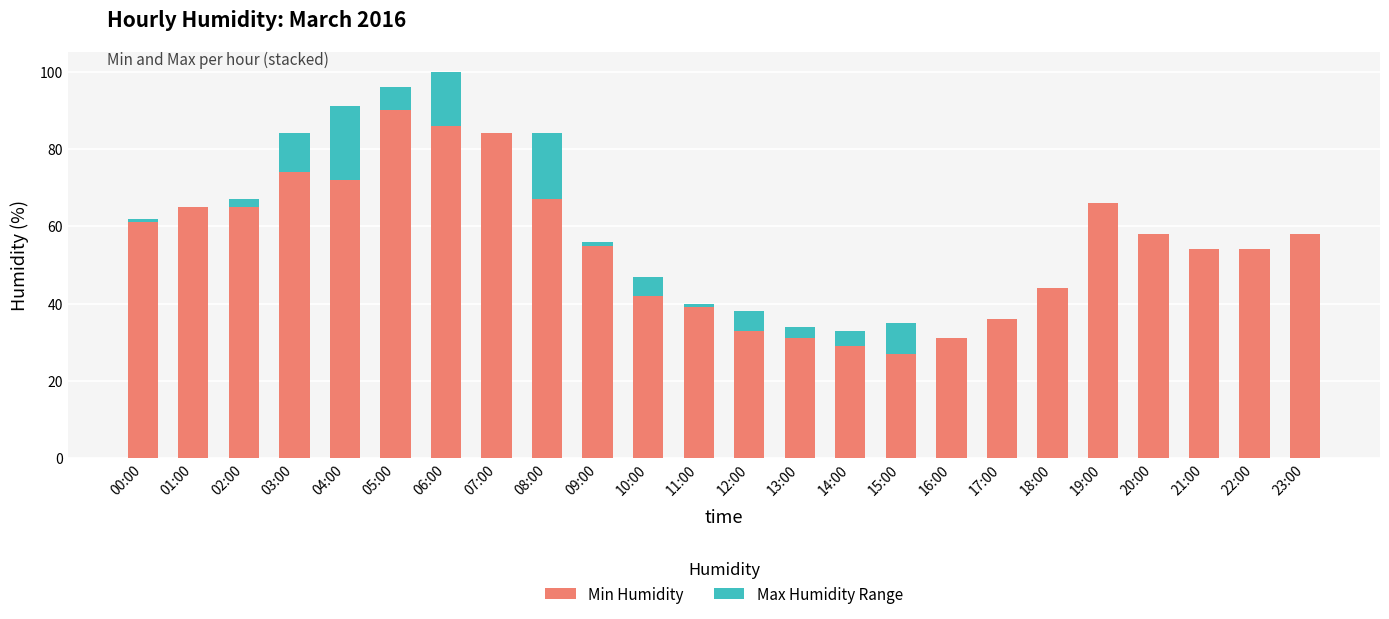

True or false: Min Humidity has a value of 45 at 16:00.

False